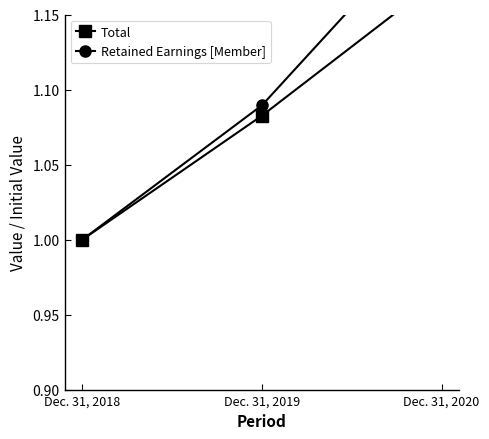

Reading left to right, what are all the values shown in this chart?

Total: Dec. 31, 2018=1.0	Dec. 31, 2019=1.1	Dec. 31, 2020=1.2
Retained Earnings [Member]: Dec. 31, 2018=1.0	Dec. 31, 2019=1.1	Dec. 31, 2020=1.2